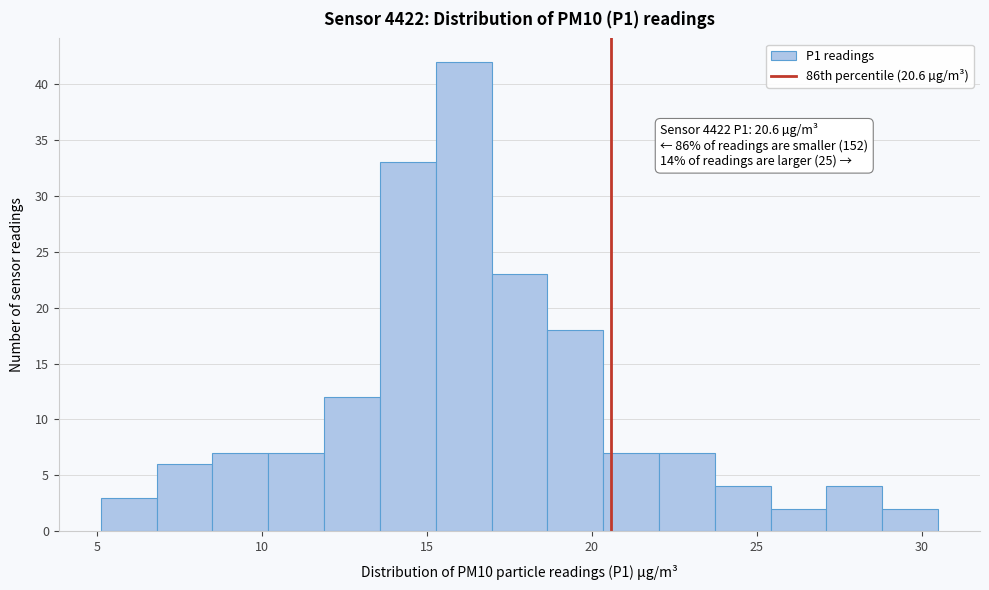

Around what value on the x-axis is the tallest bar? Give the approximate position of its centre, as read against the axis.

16.0